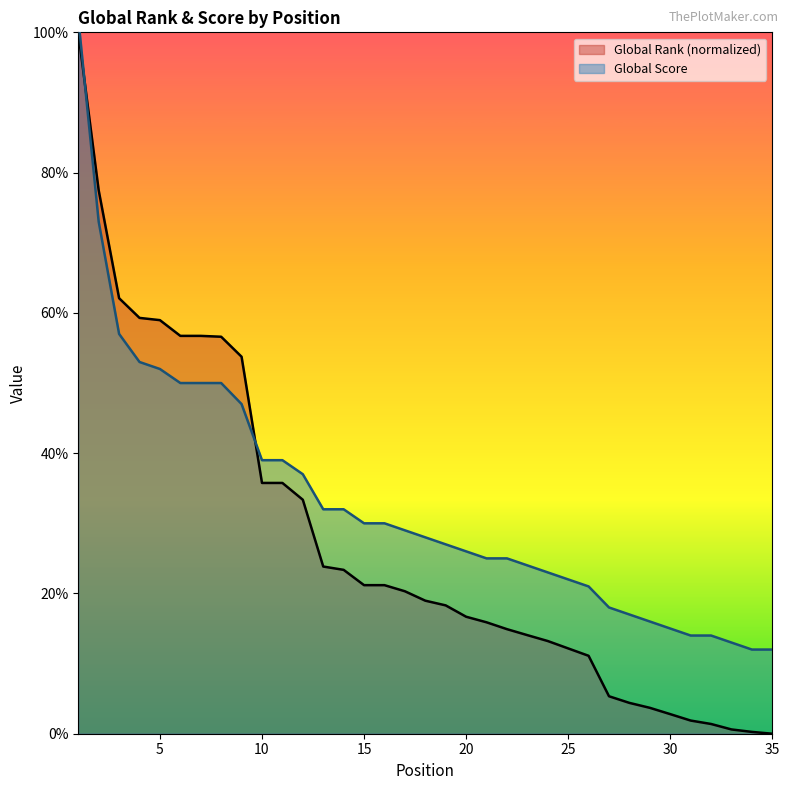

What is the total value across all series at 6?

106.7